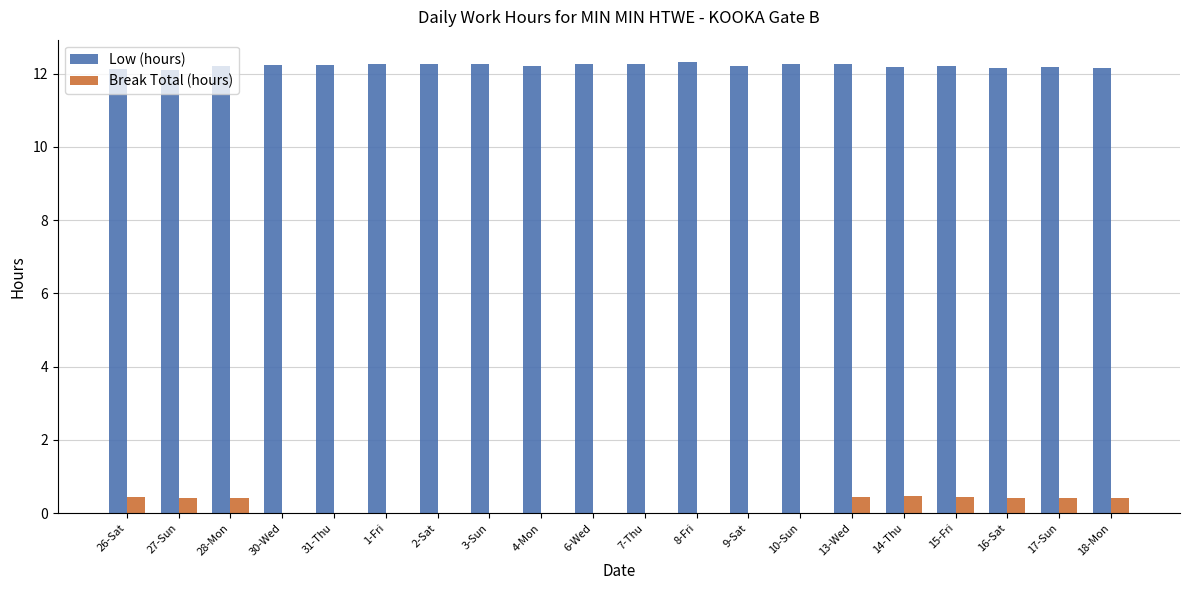

True or false: Low (hours) has a value of 12.2 at 31-Thu.

True